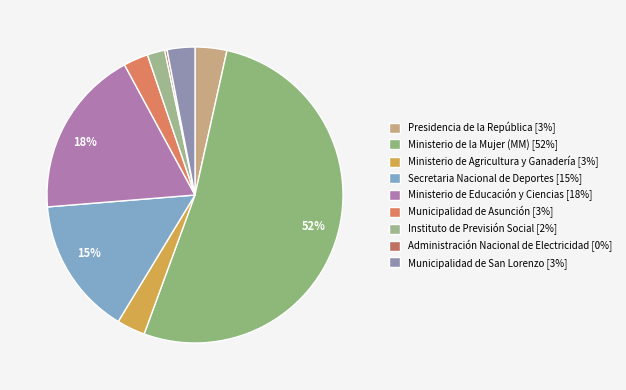

Is there a majority slice in this chart?

Yes